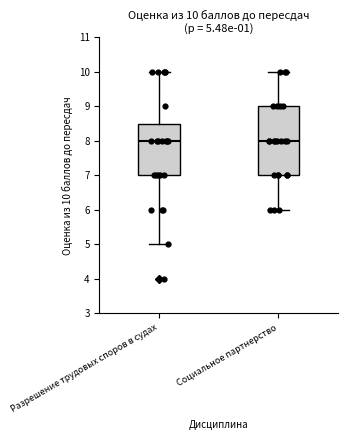

Which box is the tallest, from its lower edge to its upper edge?

Социальное партнерство